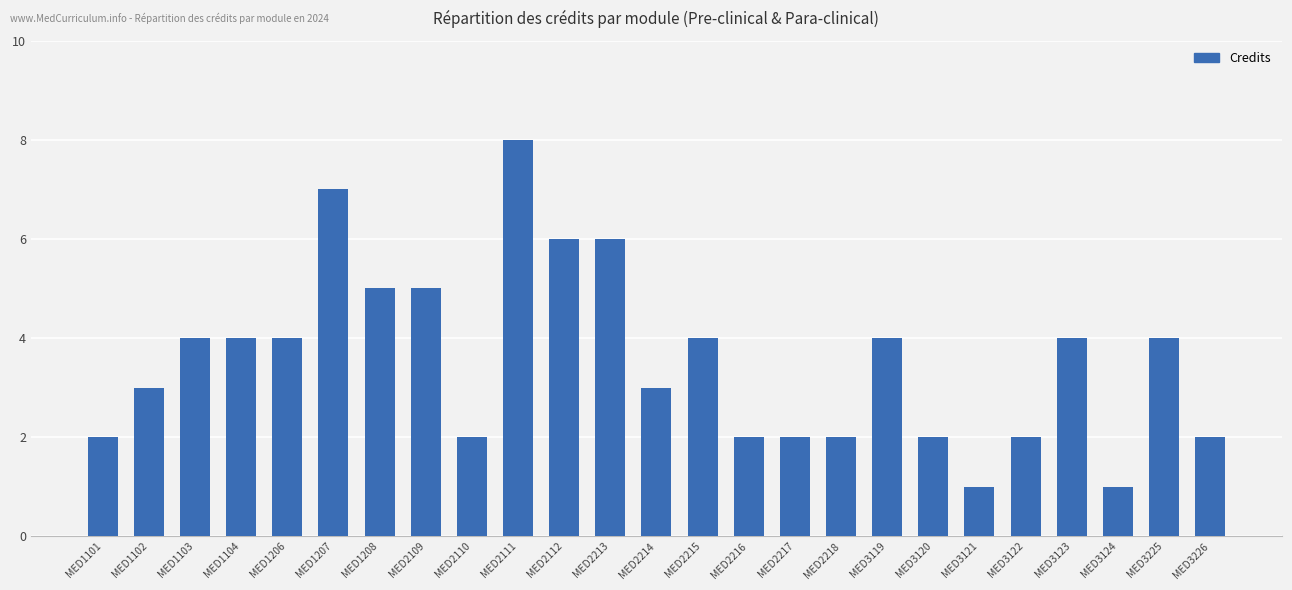

What is the value of the 3rd bar from the left?

4